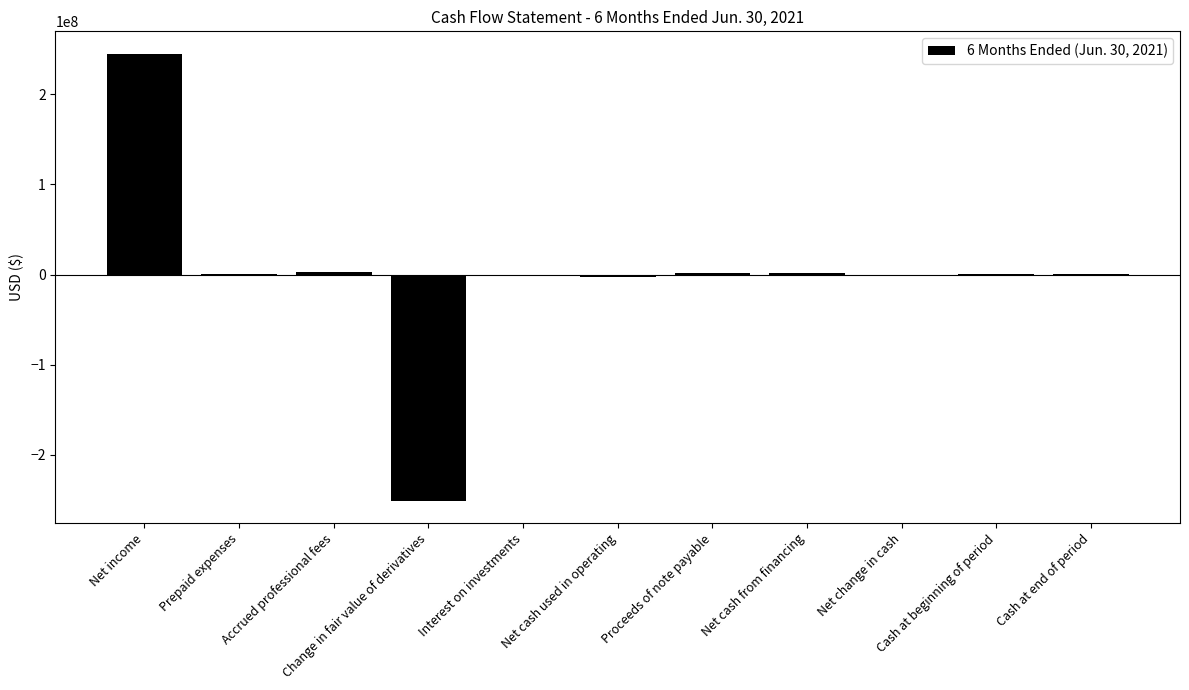

What is the maximum value shown in the chart?

245272159